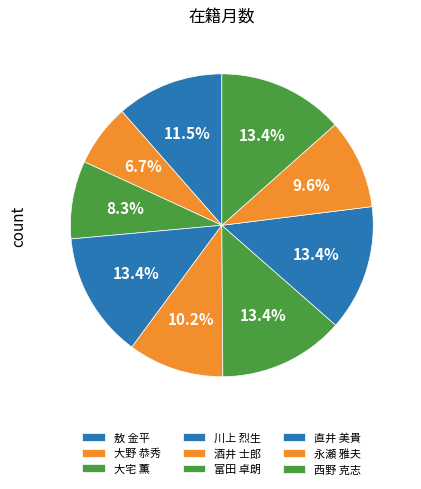

Is it true that 大宅 薫 is 8% of the pie?

True